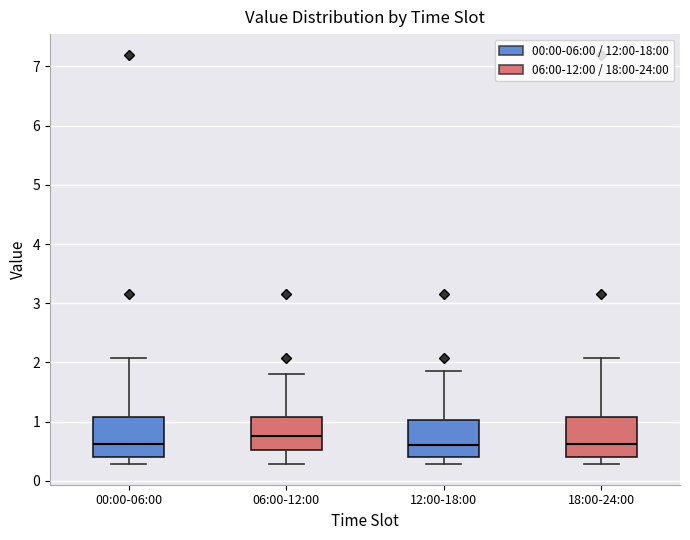

Where does the upper whisker of the box for 12:00-18:00 end on the y-axis? The values are not printed on the chart, so give them approximately, as read against the axis.

1.9